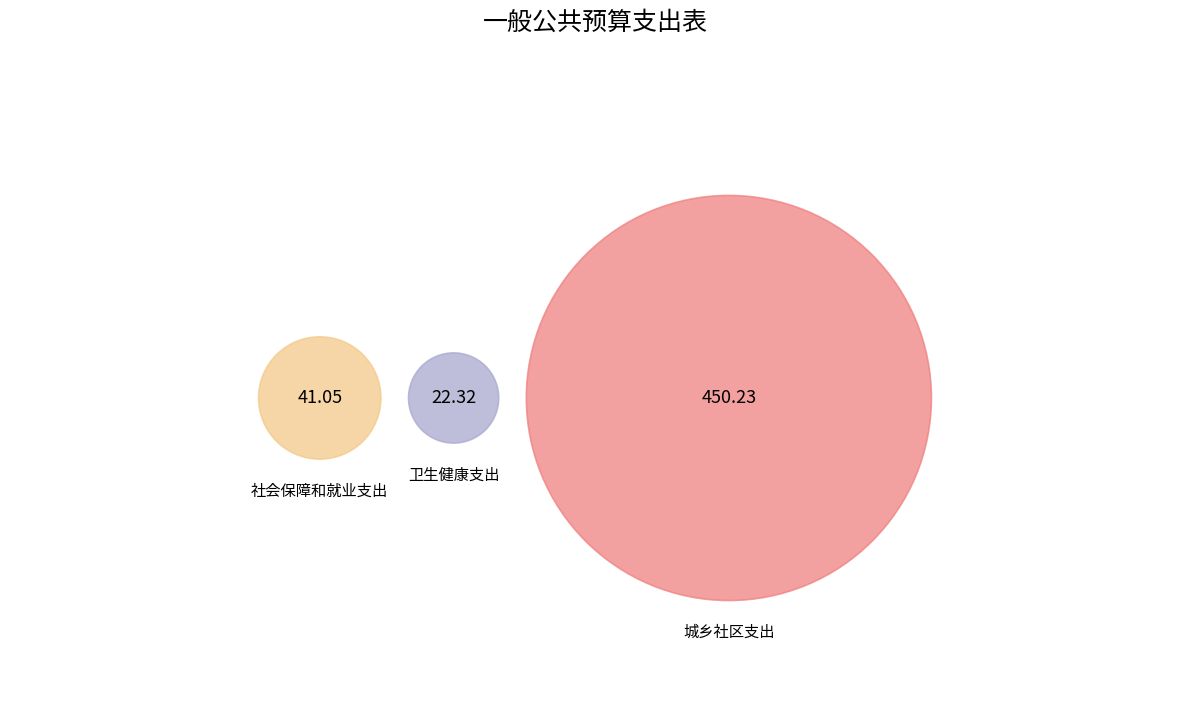

How many segments does this pie chart have?

3